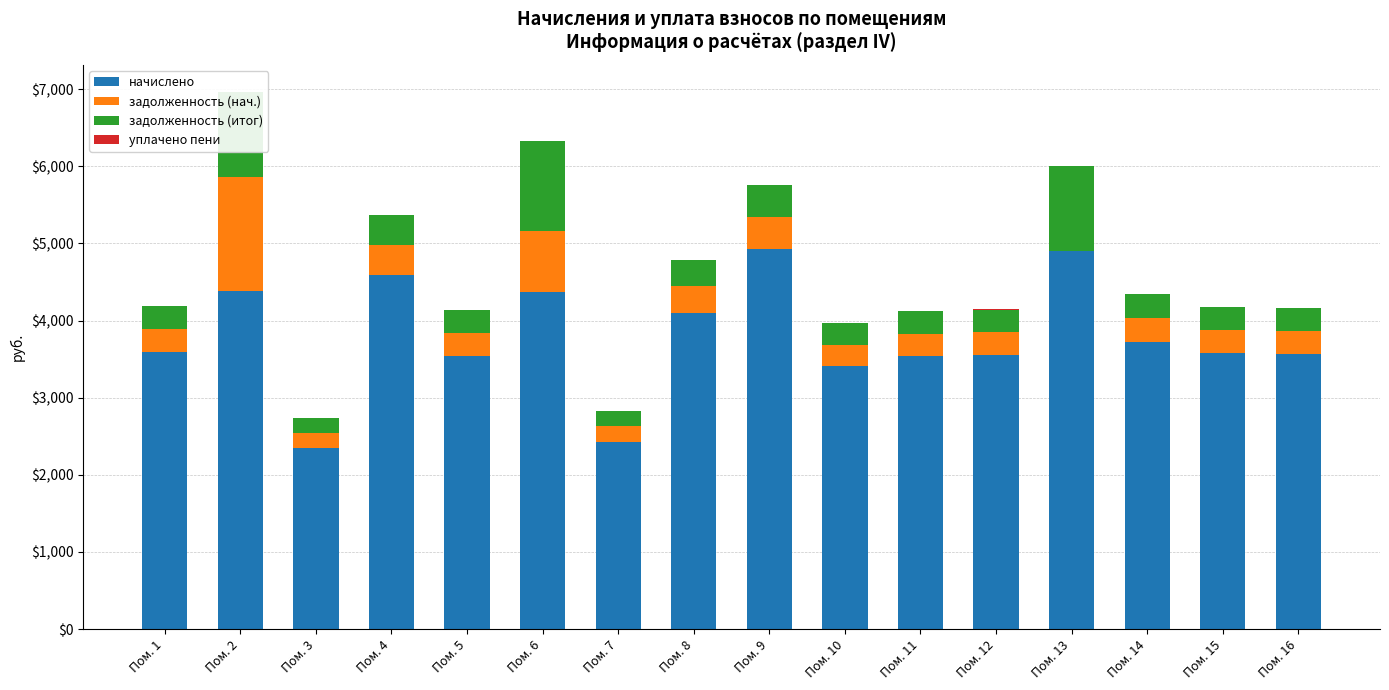

How many positive values does the задолженность (нач.) series have?

15